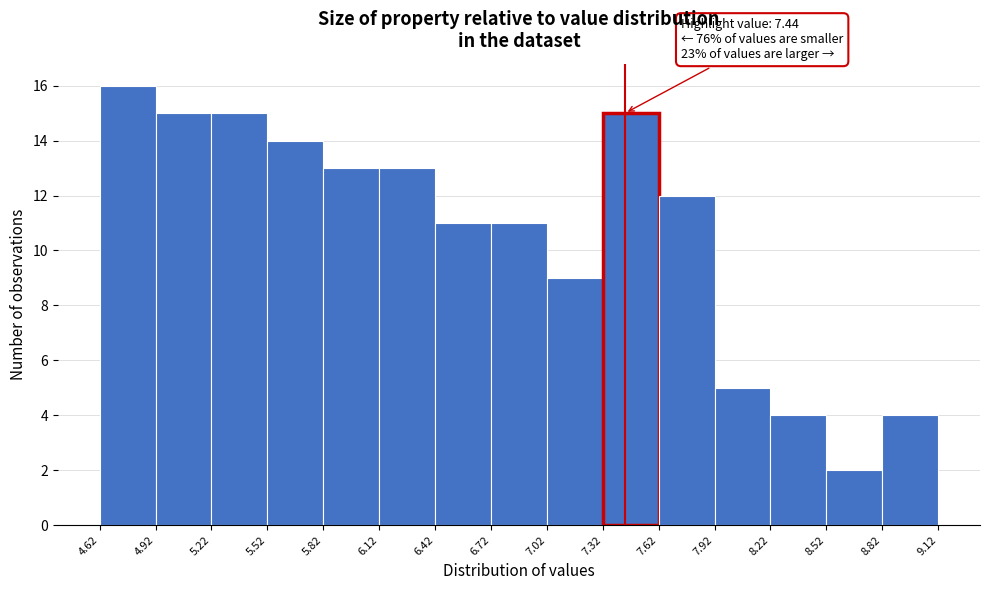

Over which range of the x-axis is the bar tallest?

4.62 to 4.92